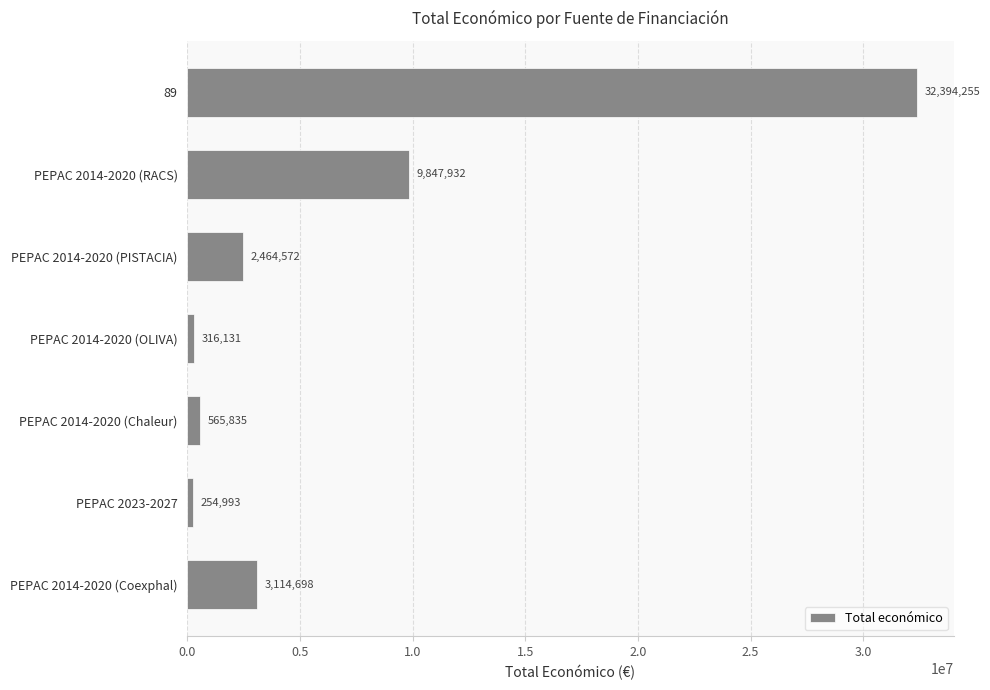

What is the greatest value displayed?

32394255